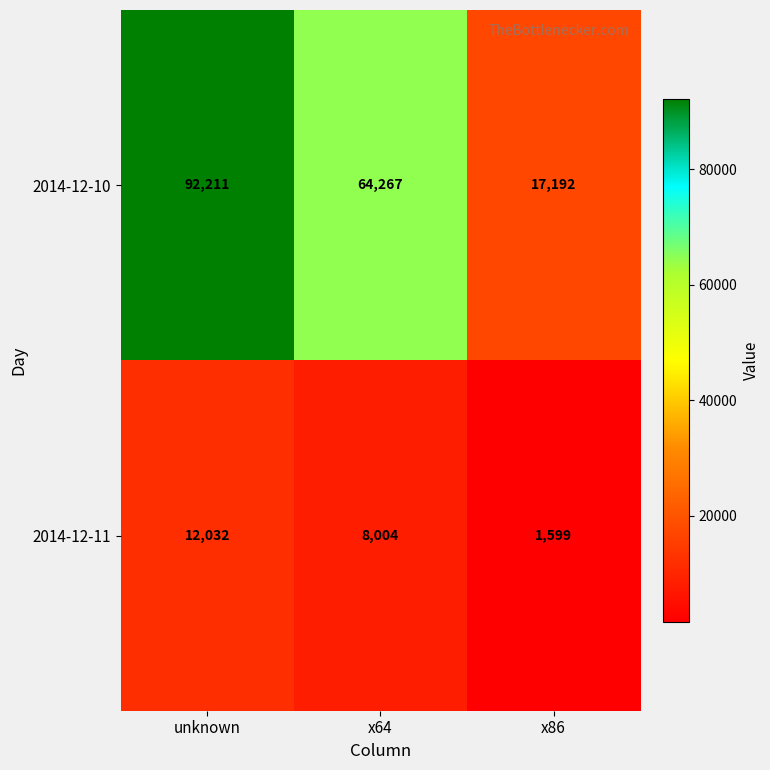

Is it true that 2014-12-11 equals 1599 at x86?

True